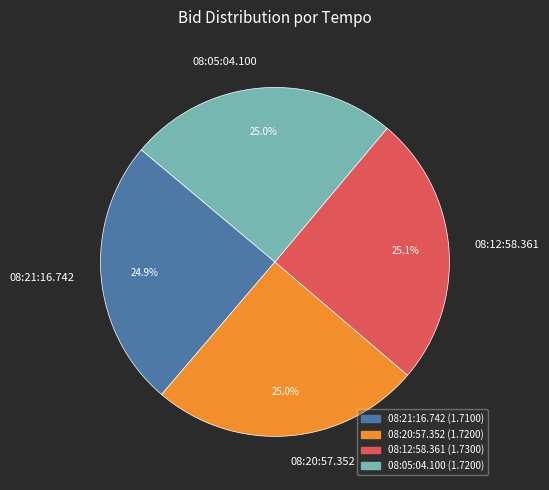

Is there a majority slice in this chart?

No